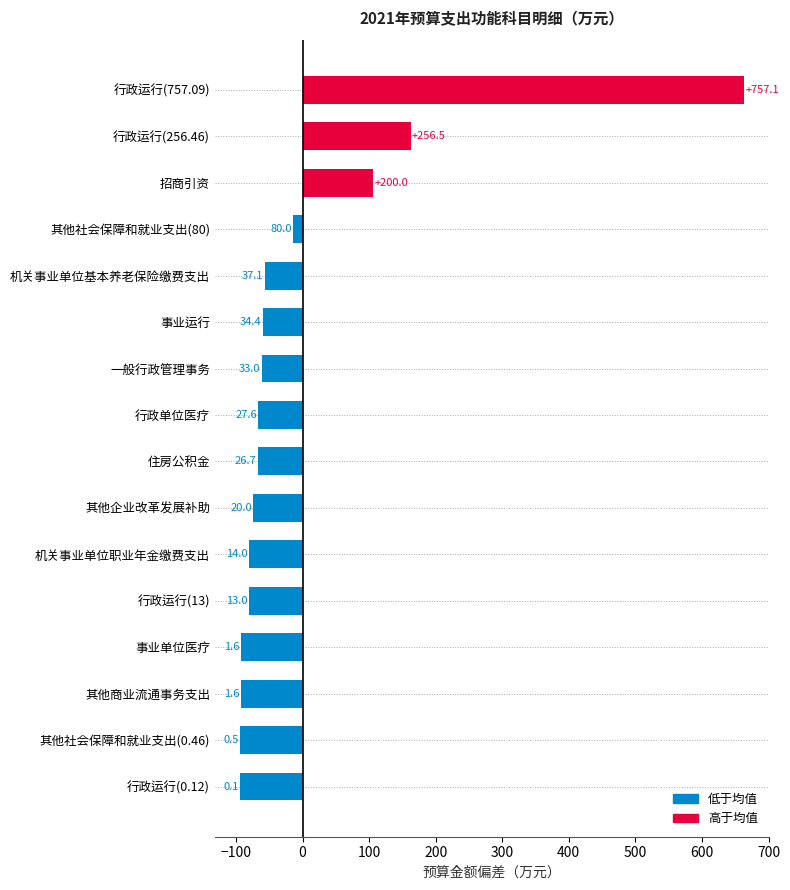

True or false: the data shows 44.1 at 行政单位医疗.

False